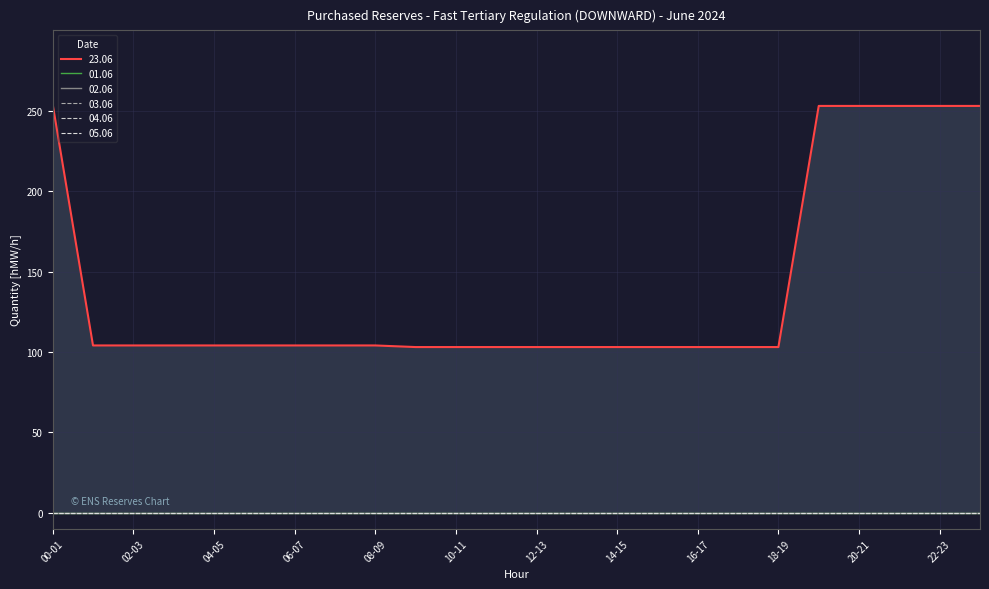

True or false: 03.06 and 05.06 intersect in this chart.

False